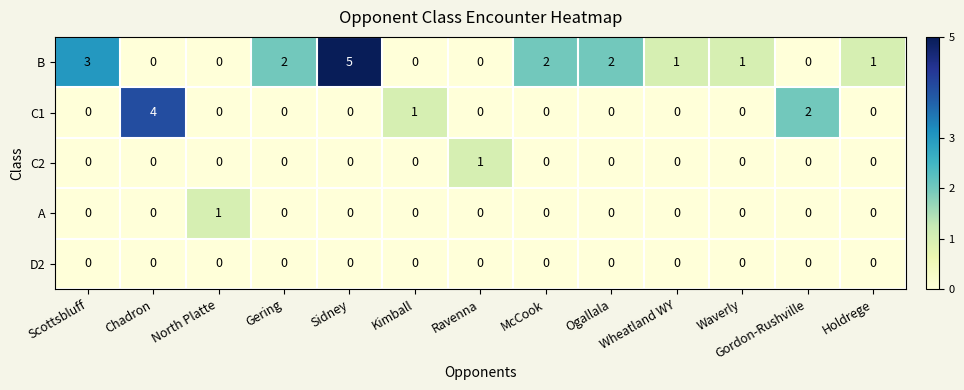

How many distinct data groups are displayed?

5